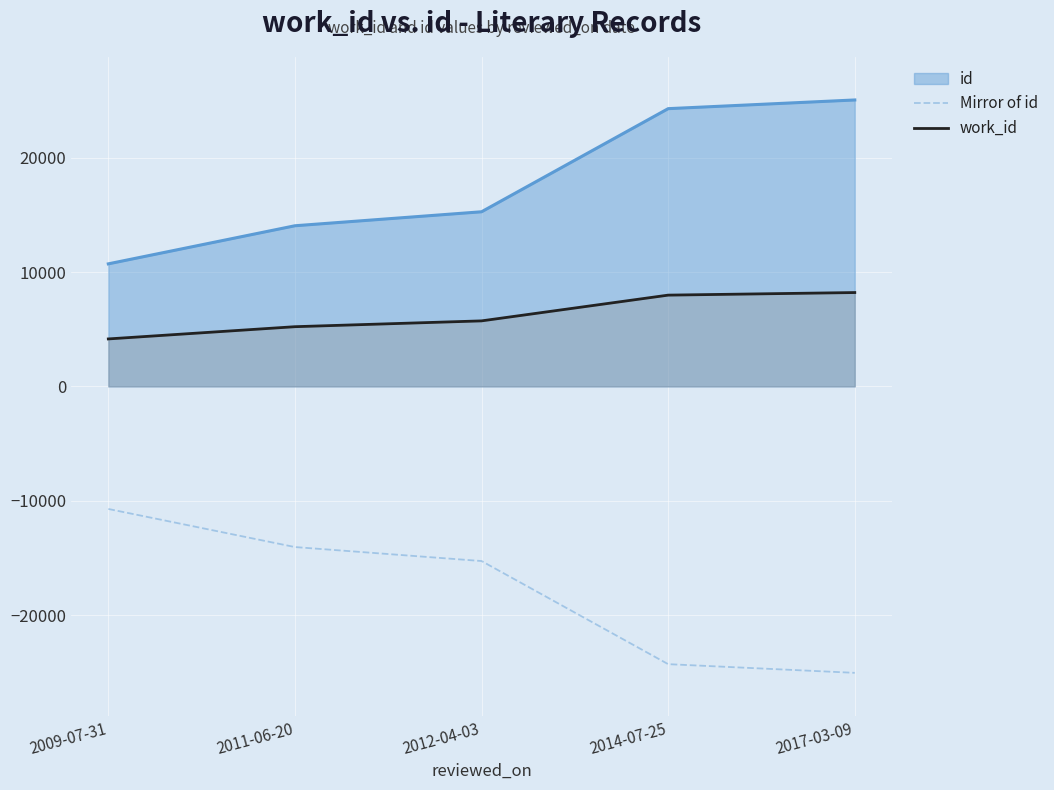

Where does the work_id series first go above 5732?

2014-07-25